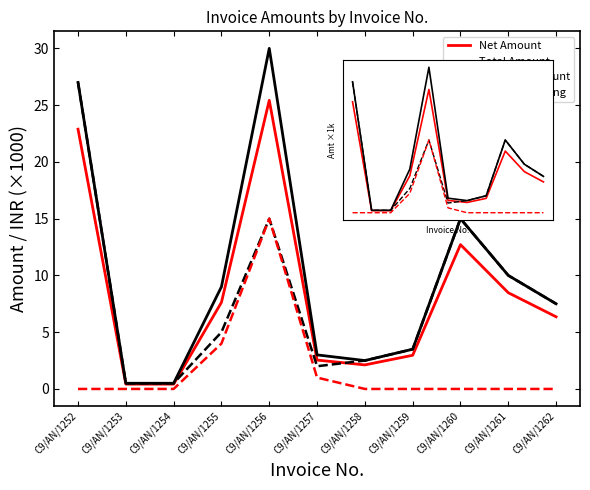

Is the value of Amount Pending at C9/AN/1256 greater than the value of Received Amount at C9/AN/1260?

No